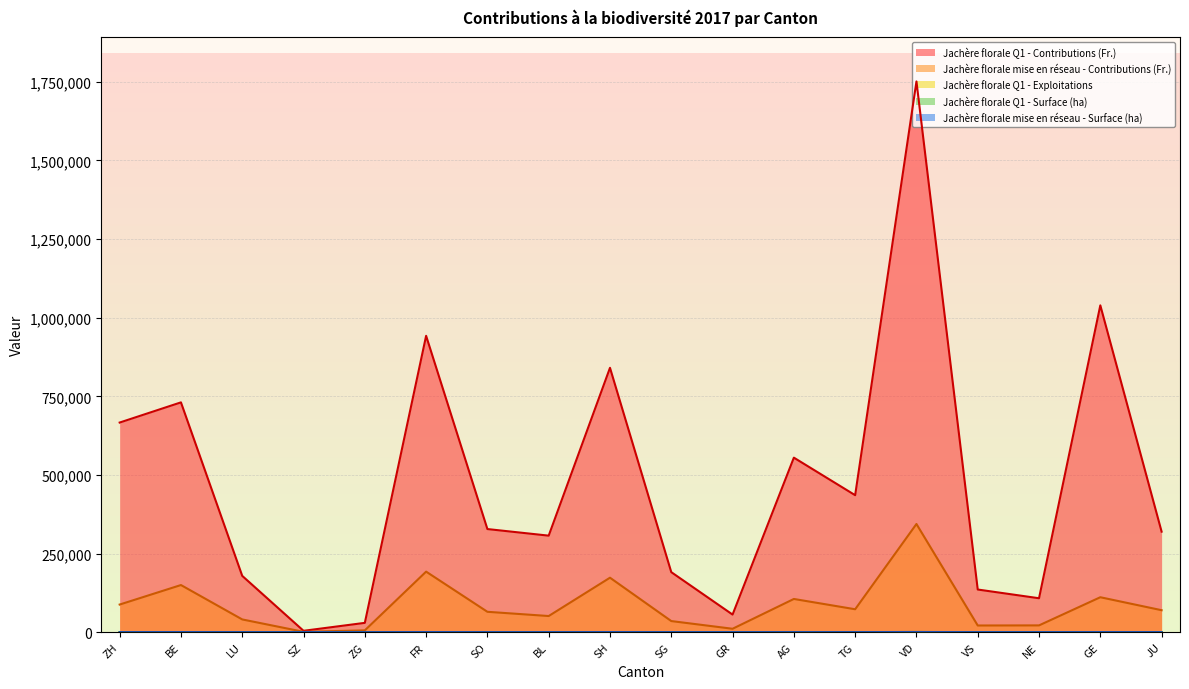

Is the value of Jachère florale Q1 - Surface (ha) at TG greater than the value of Jachère florale Q1 - Contributions (Fr.) at LU?

No